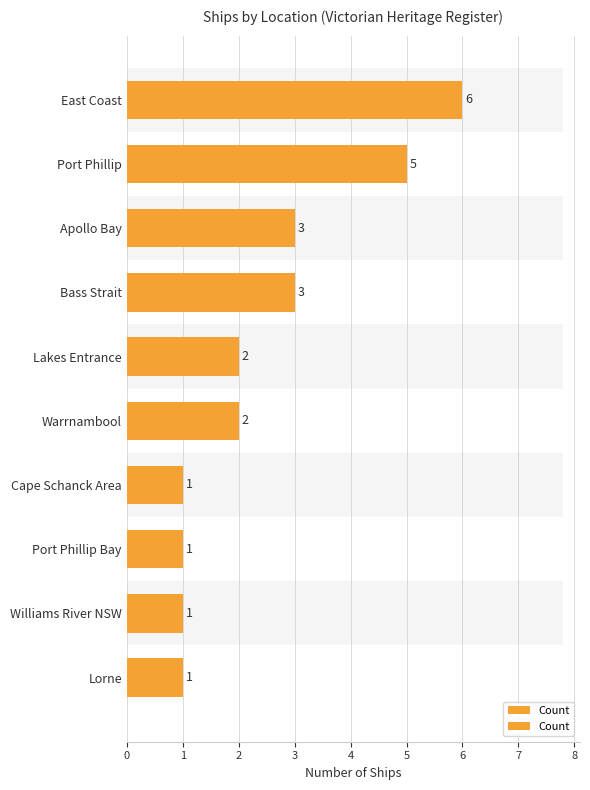

Does the chart contain any negative values?

No